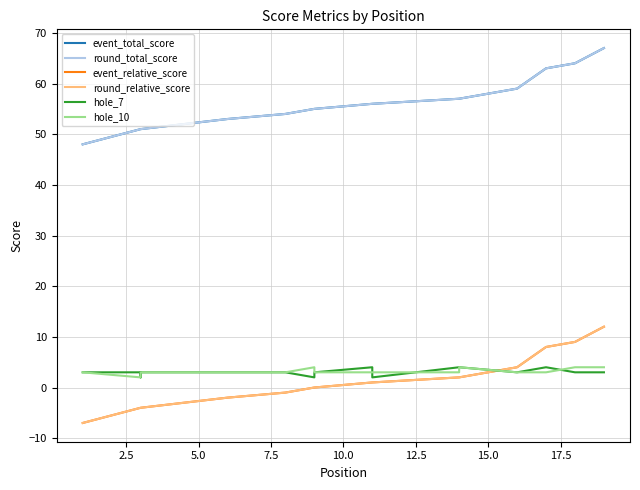

Reading left to right, list all the values displayed in this chart.

event_total_score: 48	48	51	51	51	53	53	54	55	55	56	56	56	57	57	59	63	64	67
round_total_score: 48	48	51	51	51	53	53	54	55	55	56	56	56	57	57	59	63	64	67
event_relative_score: -7	-7	-4	-4	-4	-2	-2	-1	0	0	1	1	1	2	2	4	8	9	12
round_relative_score: -7	-7	-4	-4	-4	-2	-2	-1	0	0	1	1	1	2	2	4	8	9	12
hole_7: 3	3	3	2	3	3	3	3	2	3	4	3	2	4	4	3	4	3	3
hole_10: 3	3	2	3	3	3	3	3	4	3	3	3	3	3	4	3	3	4	4